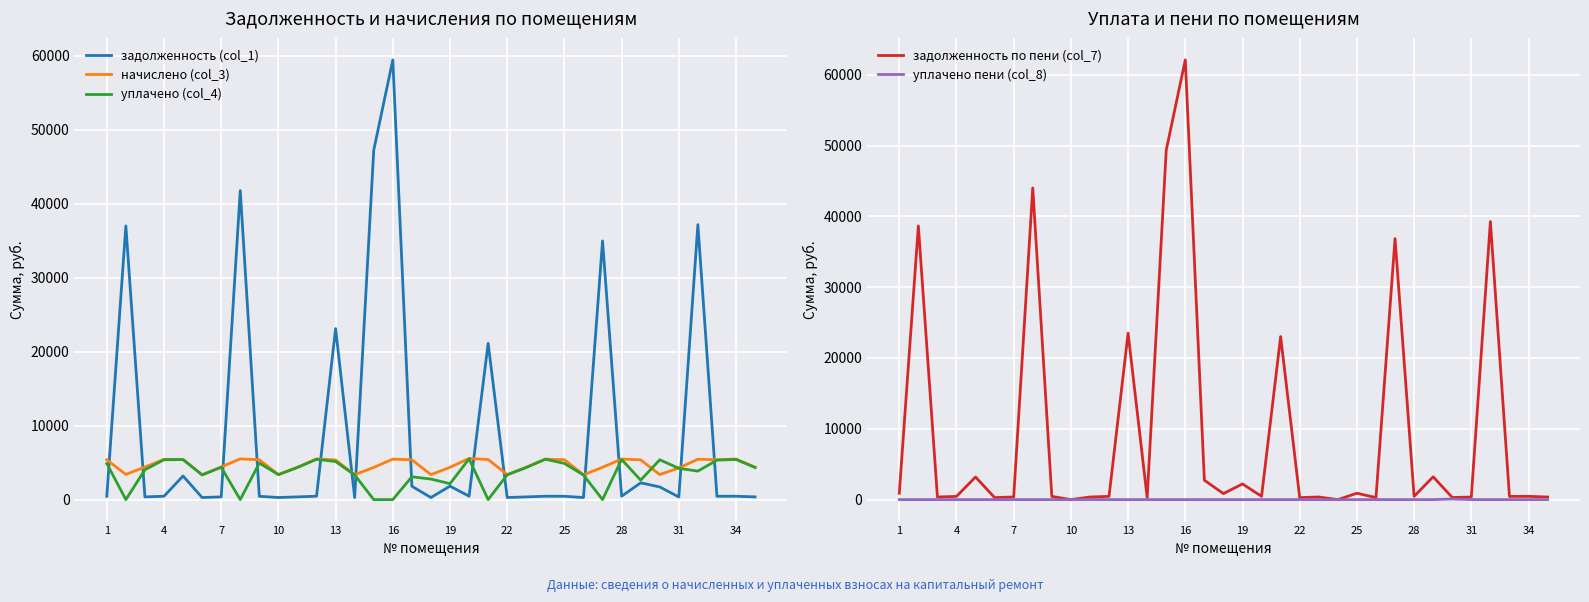

What is the average value of the задолженность по пени (col_7) series?

9644.3